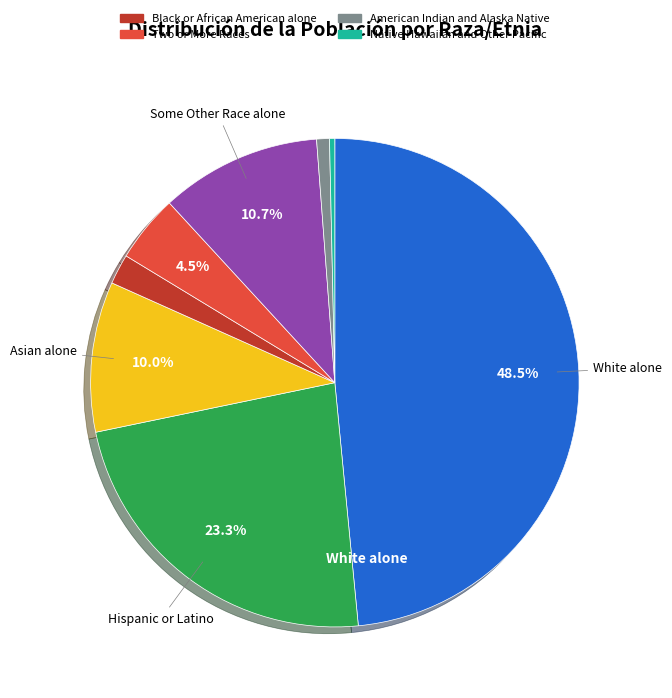

Count the number of slices in the pie.

8